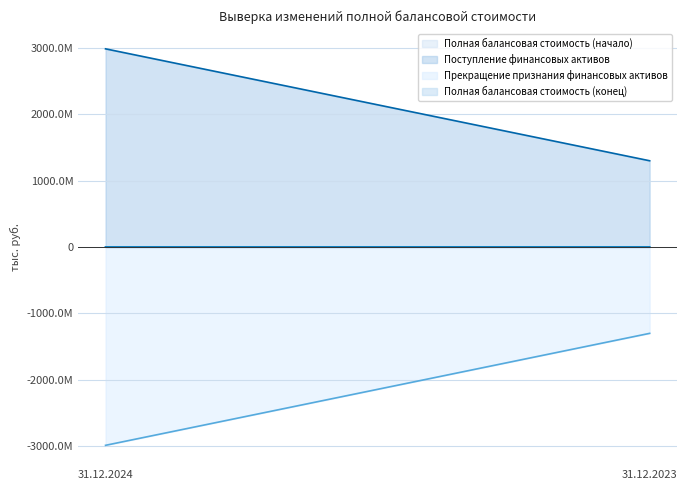

How many series are shown in this chart?

4